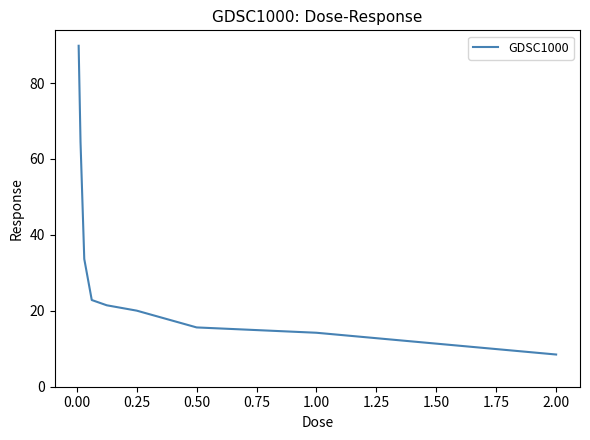

What is the difference between the maximum and minimum values?

81.3